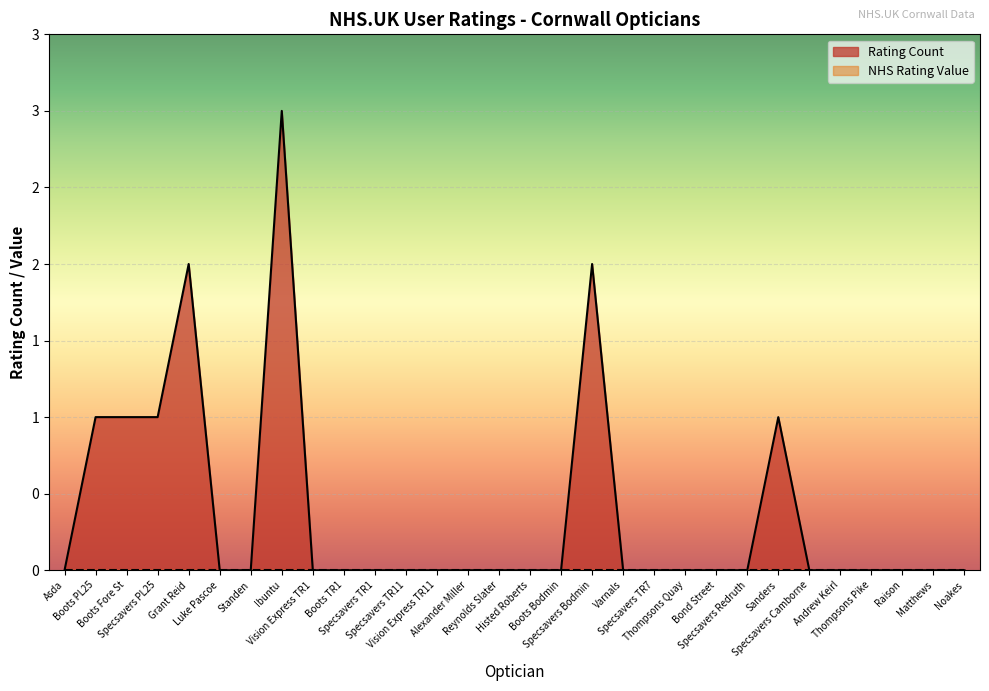

At which category does the chart reach its minimum across all series?

Asda